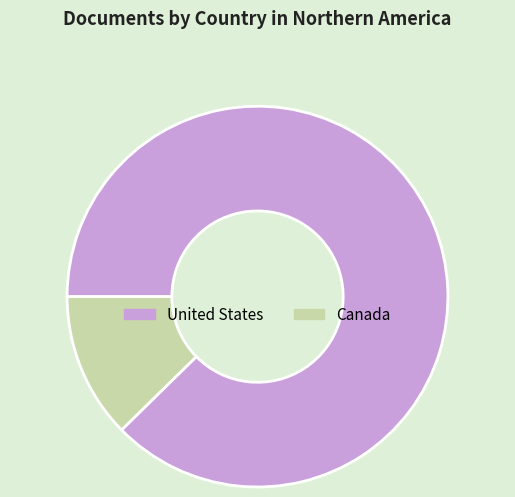

Does United States represent more than half of the total?

Yes